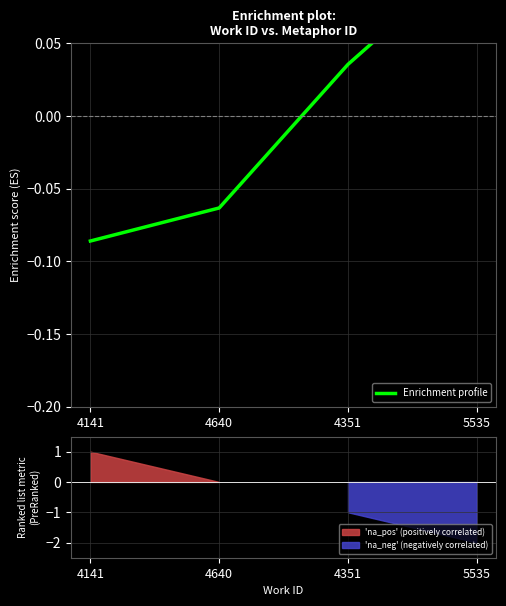

True or false: there are more than 1 points higher than both neighbors.

False